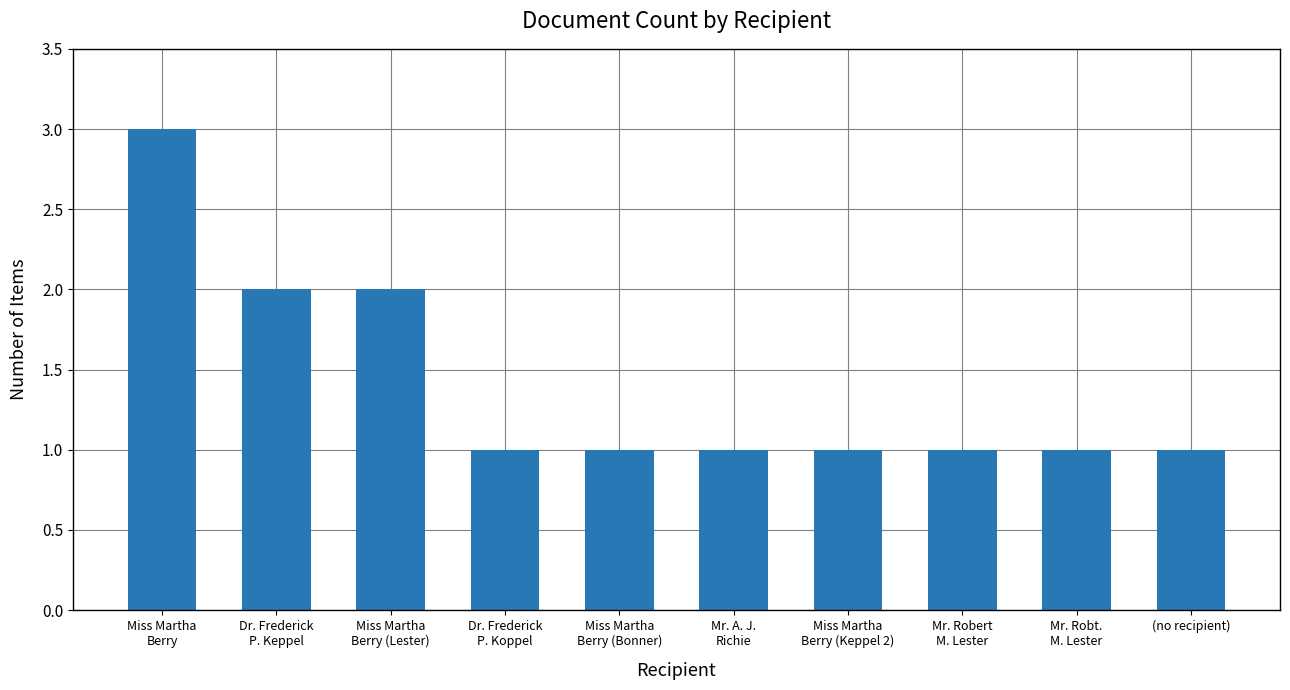

What position from the right is Mr. Robert
M. Lester?

3